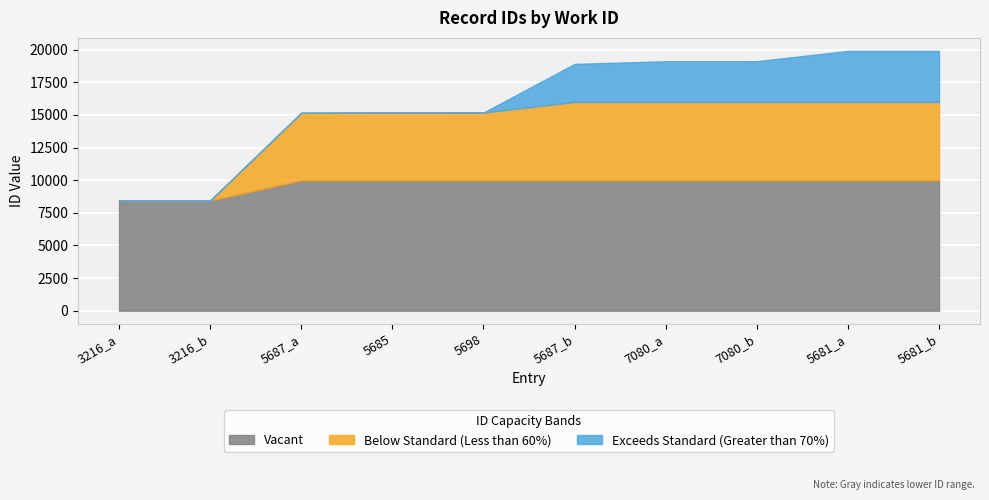

What is the sum of all values?

159428